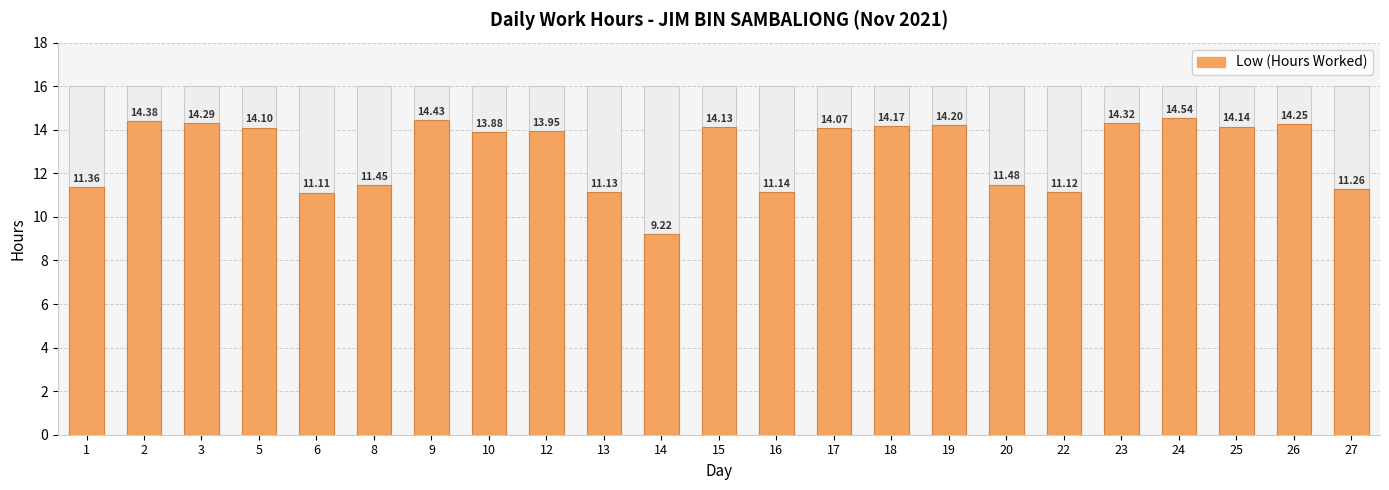

List the labels in order of value, smallest first.

14, 6, 22, 13, 16, 27, 1, 8, 20, 10, 12, 17, 5, 15, 25, 18, 19, 26, 3, 23, 2, 9, 24